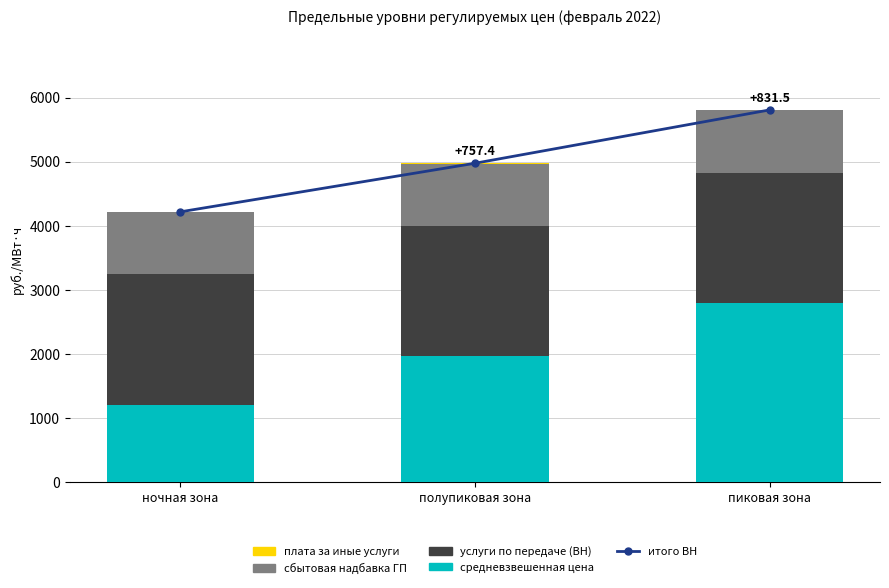

Count the number of categories in the chart.

3